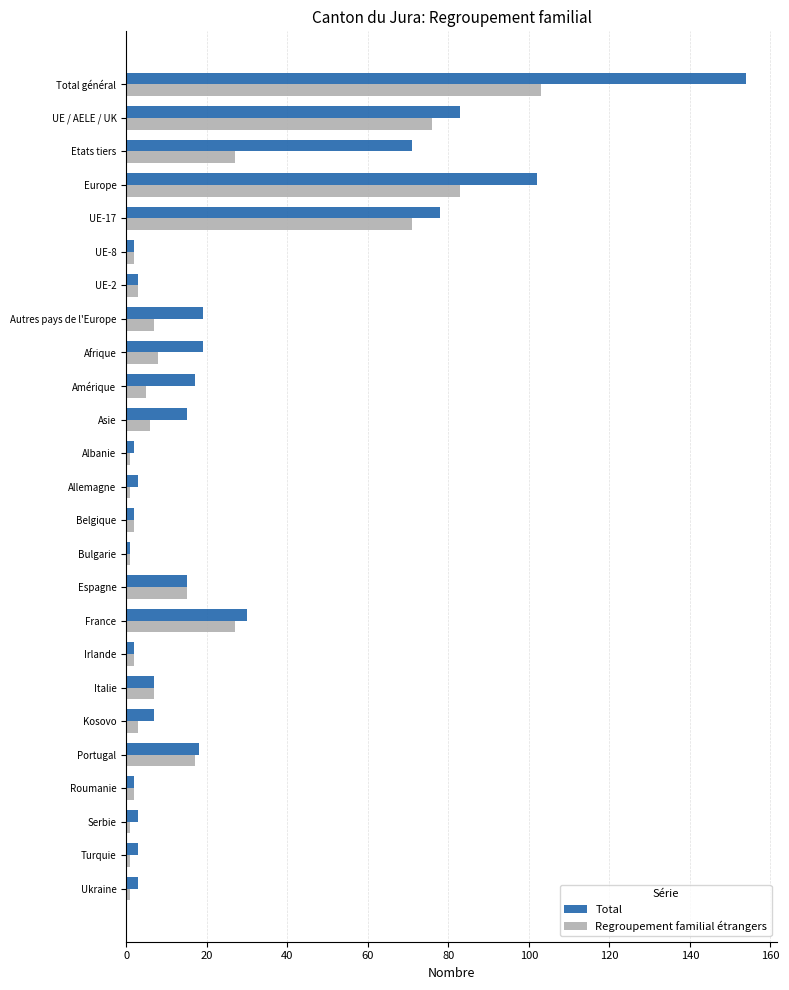

Is the value of Regroupement familial étrangers at Albanie greater than the value of Total at Europe?

No